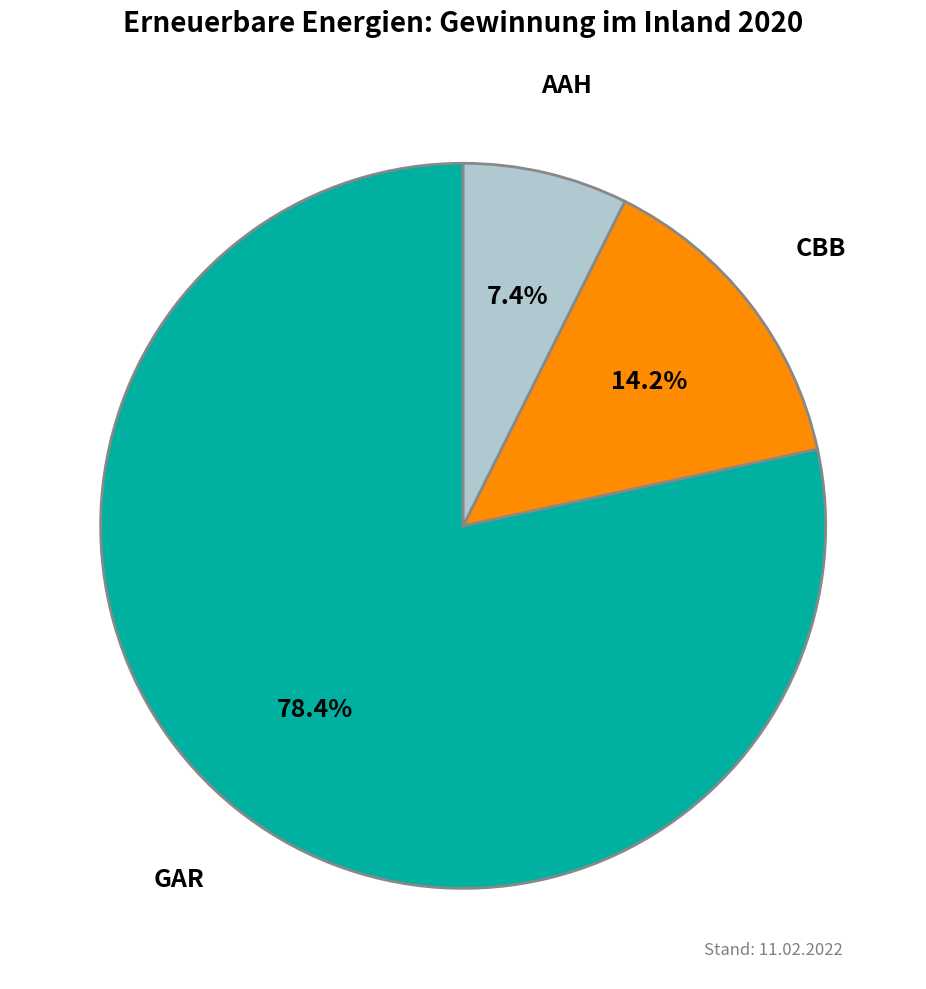

To the nearest percent, what is the average slice percentage?

33%